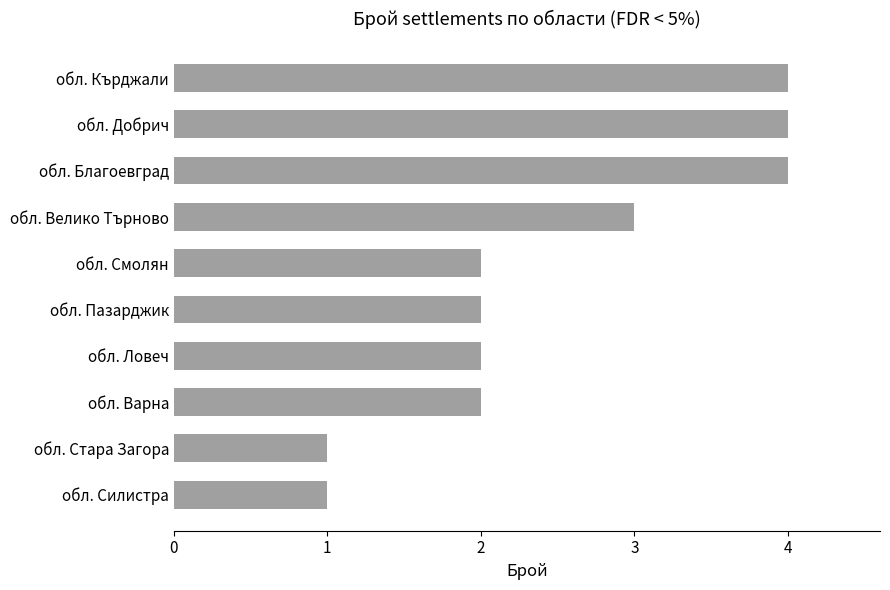

What is the maximum value shown in the chart?

4